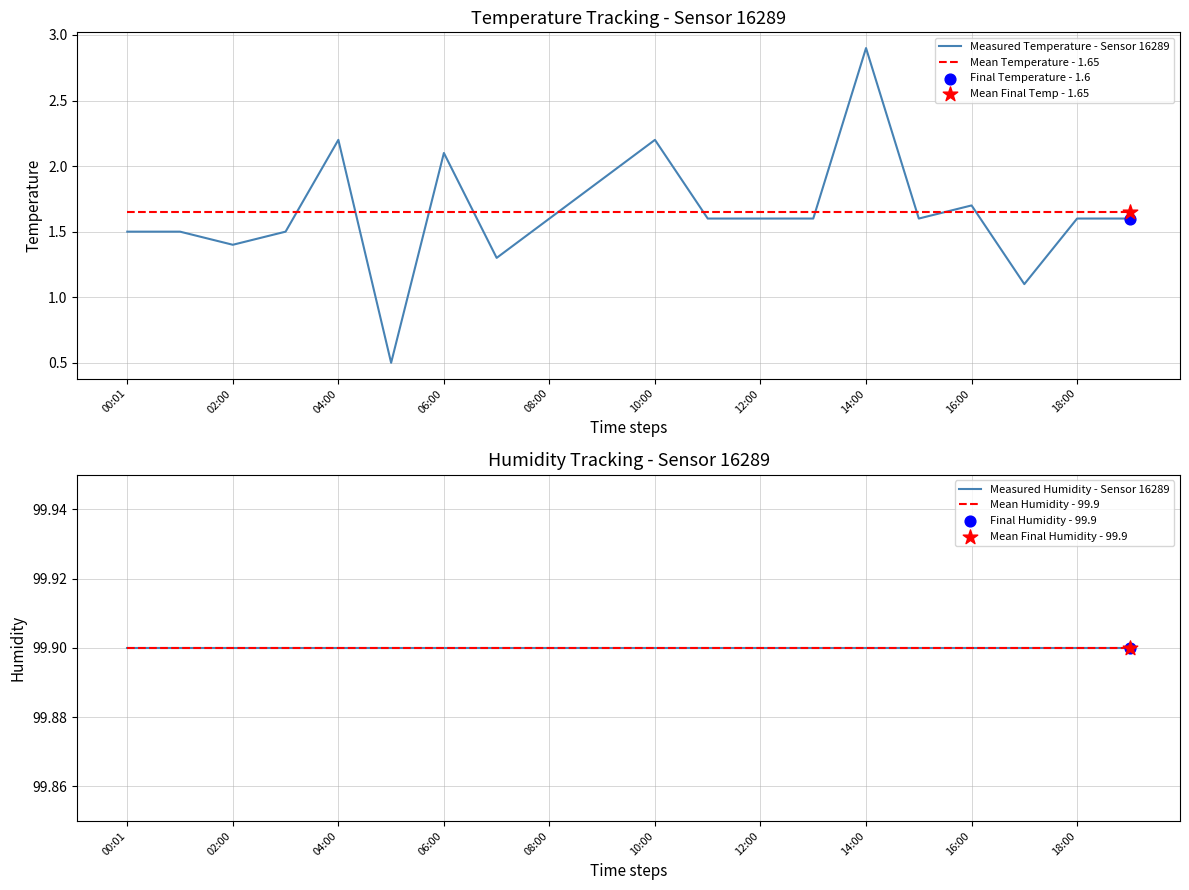

Where does the Measured Temperature - Sensor 16289 series first go above 1?

00:01